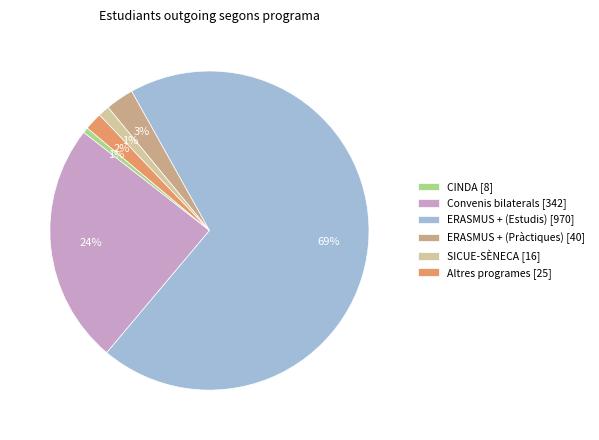

To the nearest percent, what portion does Convenis bilaterals [342] represent?

24%